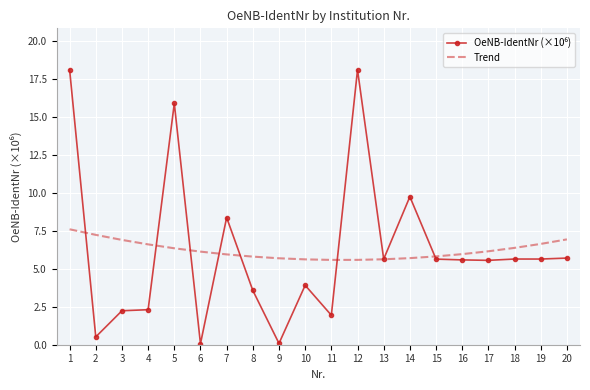

What is the approximate value of Trend at 3?

6.9